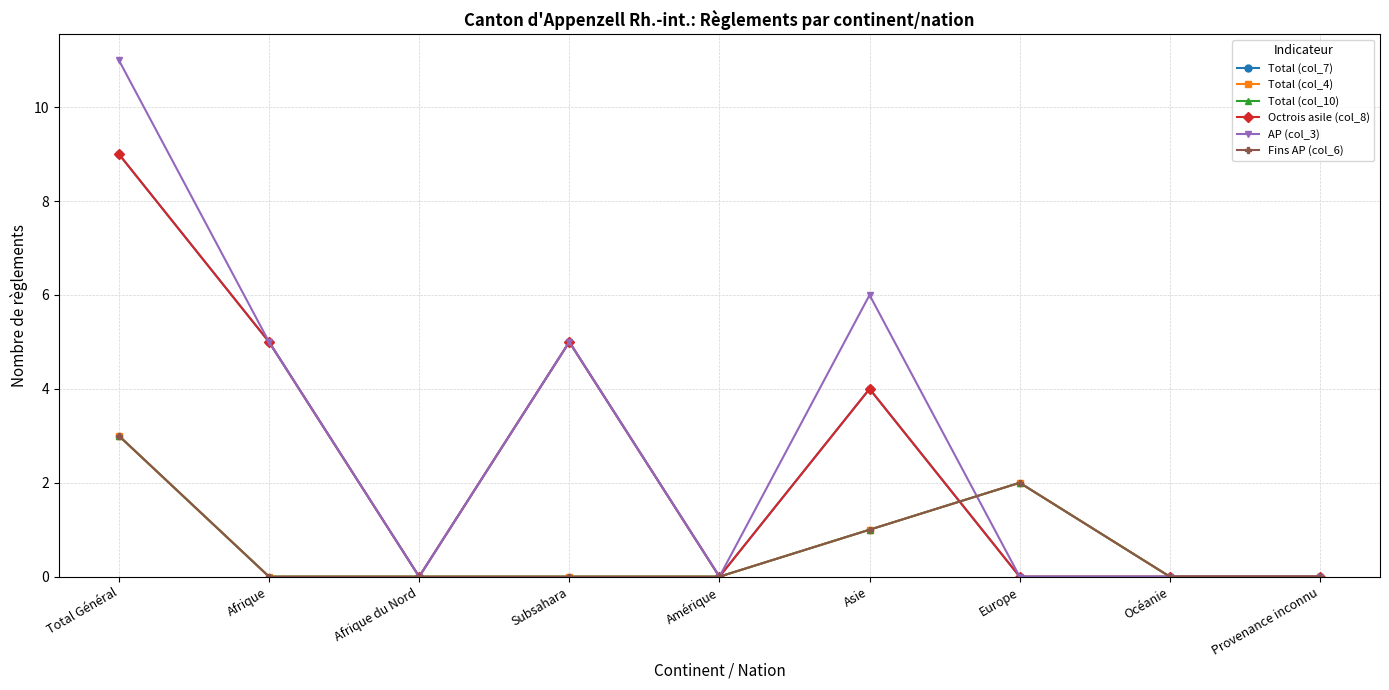

Which series has the largest total across all categories?

AP (col_3)